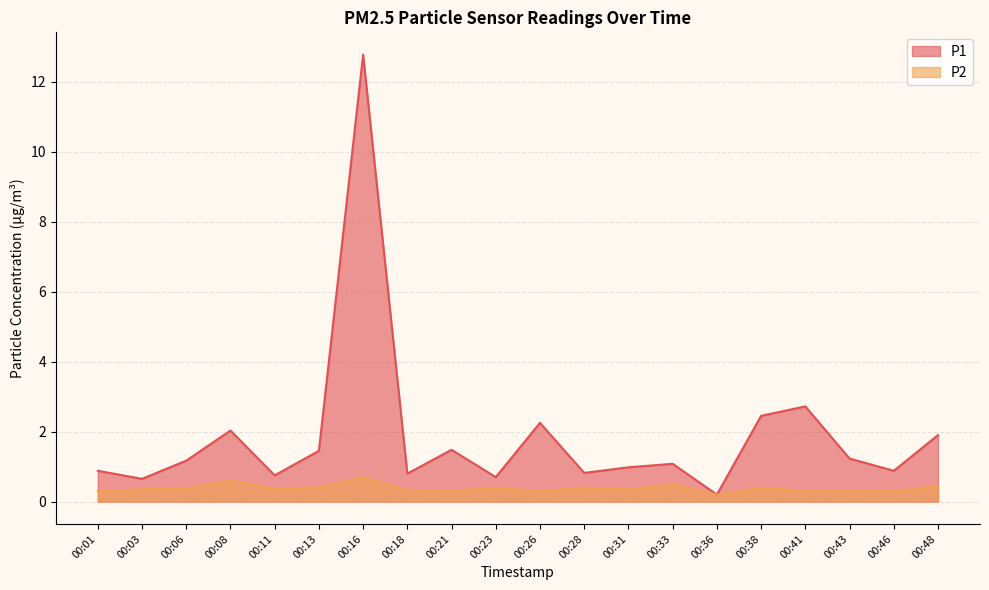

List the series in order of their peak value, highest first.

P1, P2